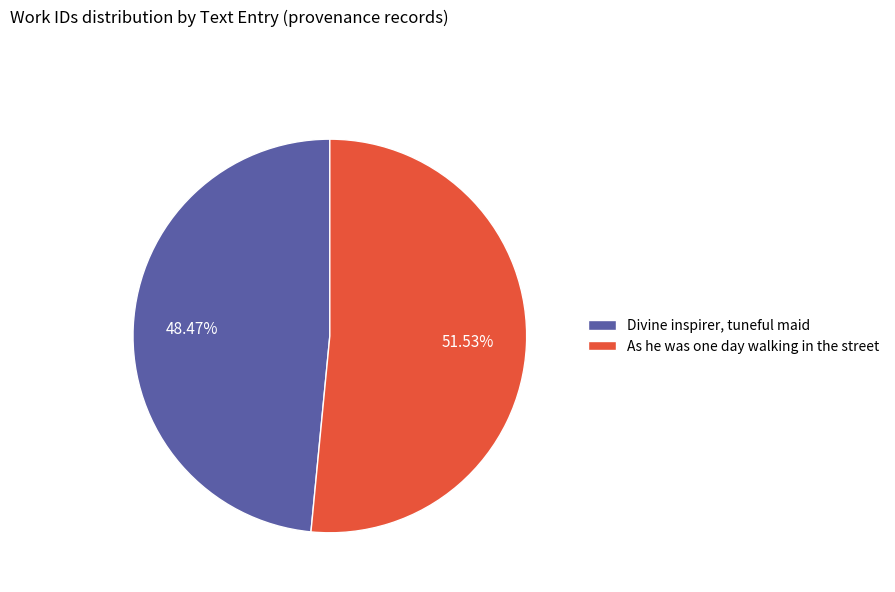

What is the majority slice?

As he was one day walking in the street